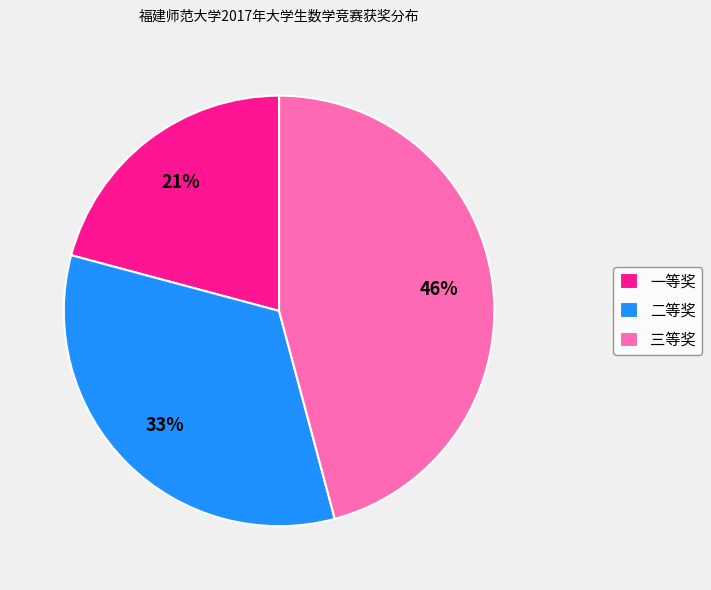

Combined, do 三等奖 and 一等奖 account for over 50%?

Yes